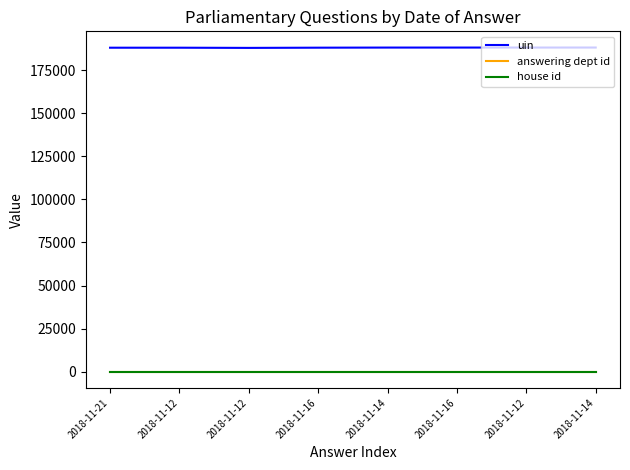

True or false: answering dept id has a value of 54 at 2018-11-12.

True